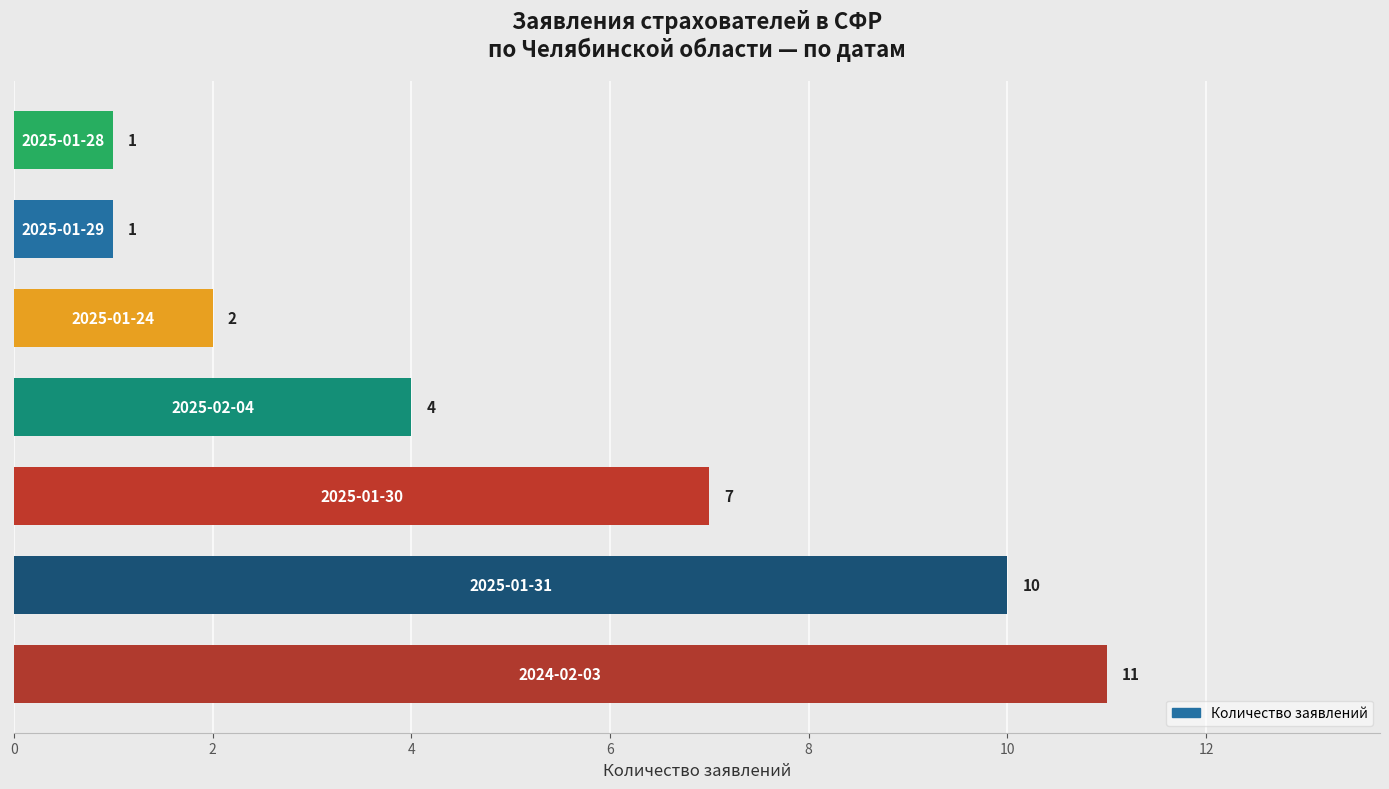

Count the values in the range 1 to 10.

6